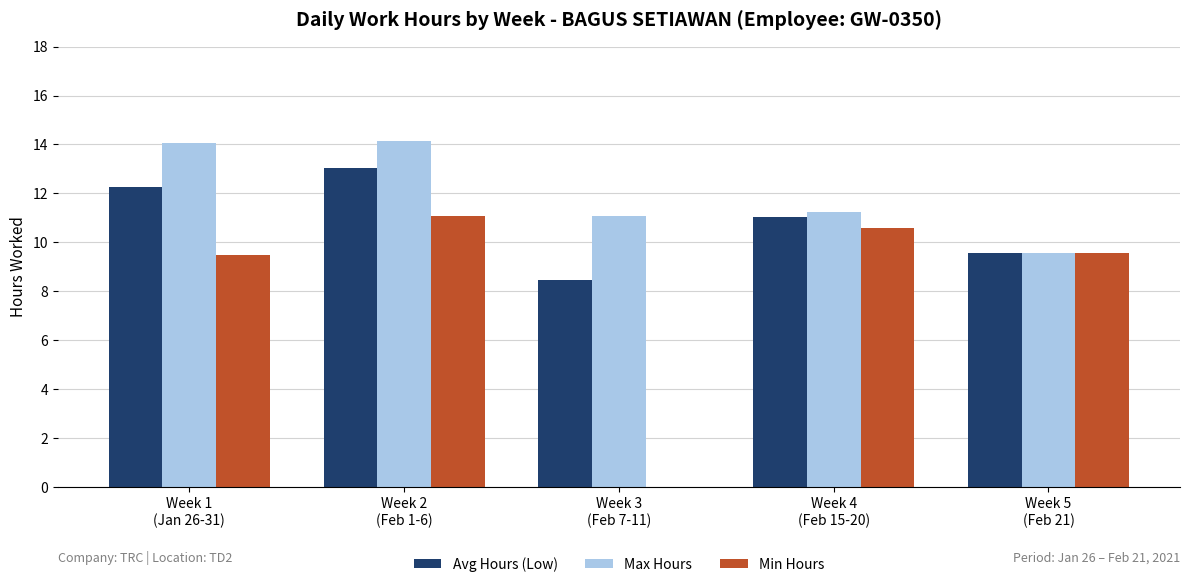

What is the highest value of the Min Hours series?

11.1